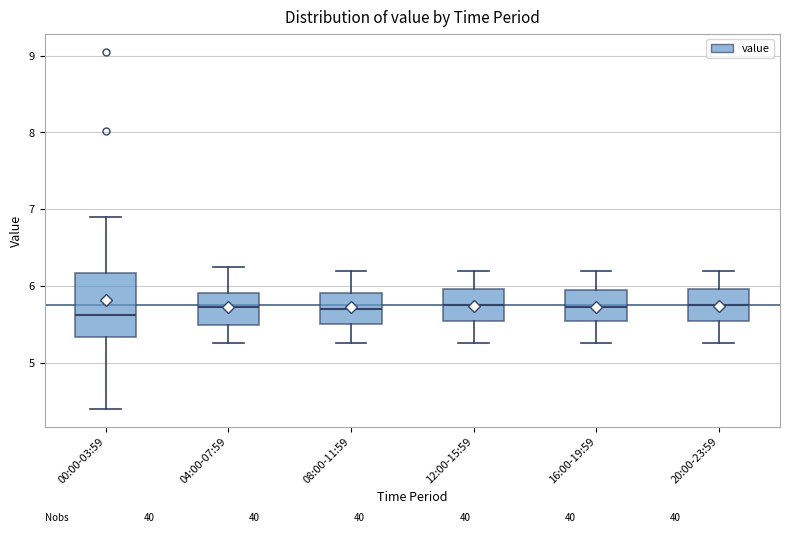

Which box is the tallest, from its lower edge to its upper edge?

00:00-03:59